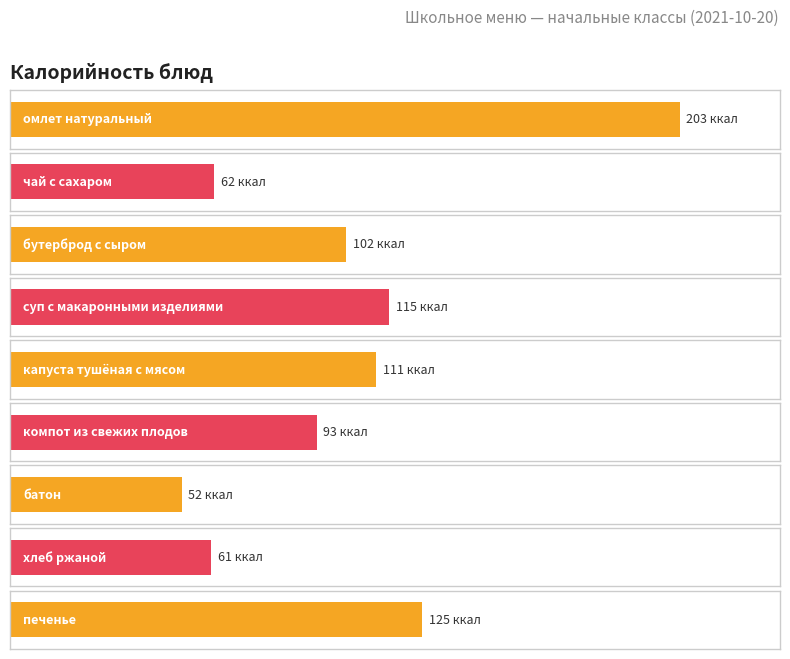

How many values are below 102?

4